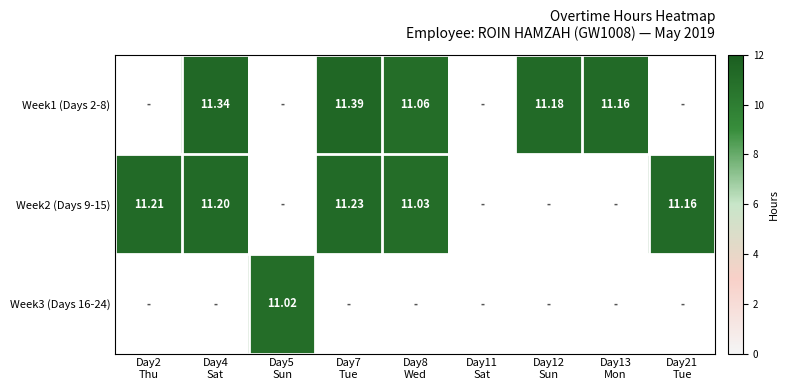

Rank the series by their maximum value, from highest to lowest.

Week1 (Days 2-8), Week2 (Days 9-15), Week3 (Days 16-24)